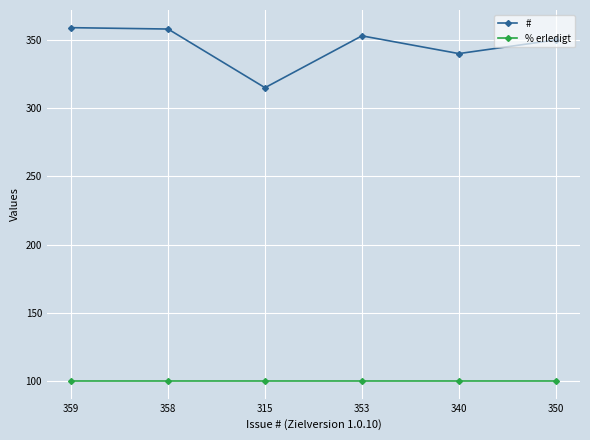

What is the minimum value for % erledigt?

100